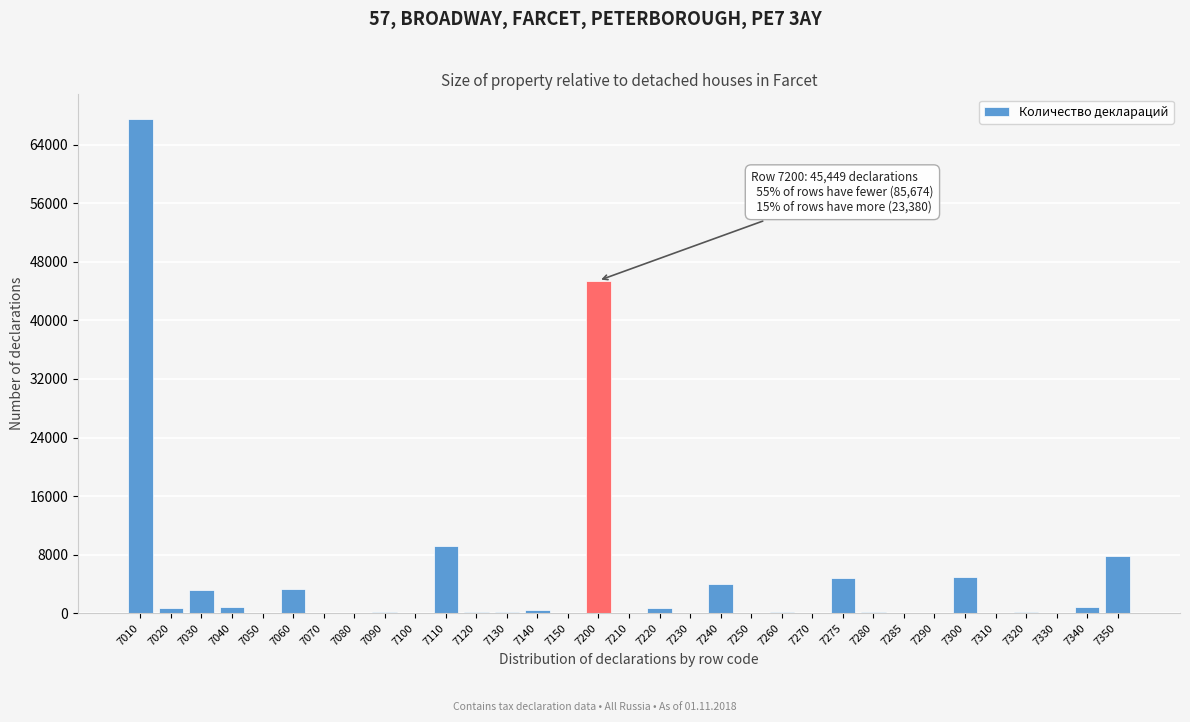

Is it true that the value at 7300 is 4882?

True